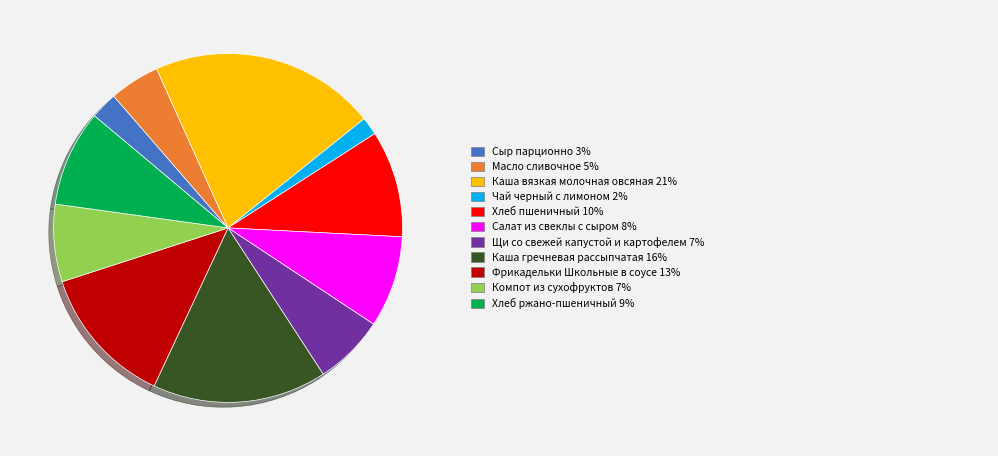

Is there a majority slice in this chart?

No